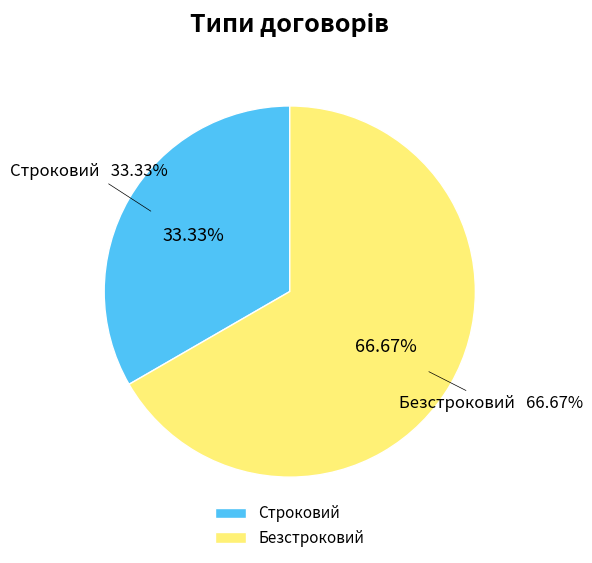

How many segments does this pie chart have?

2